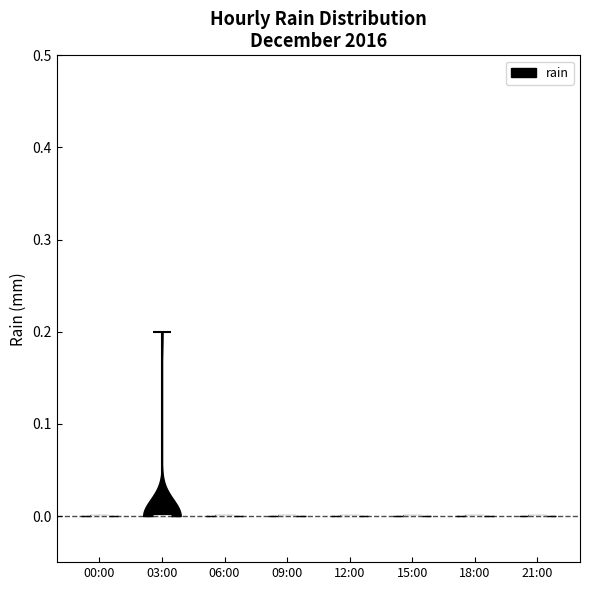

What is the highest point the violin for 06:00 reaches on the y-axis? The values are not printed on the chart, so give them approximately, as read against the axis.

0.0